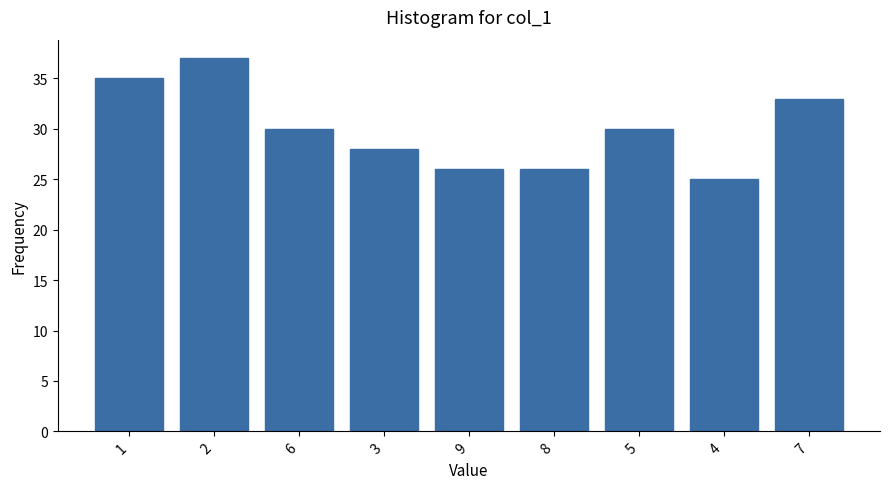

Is it true that the value at 7 is 49?

False